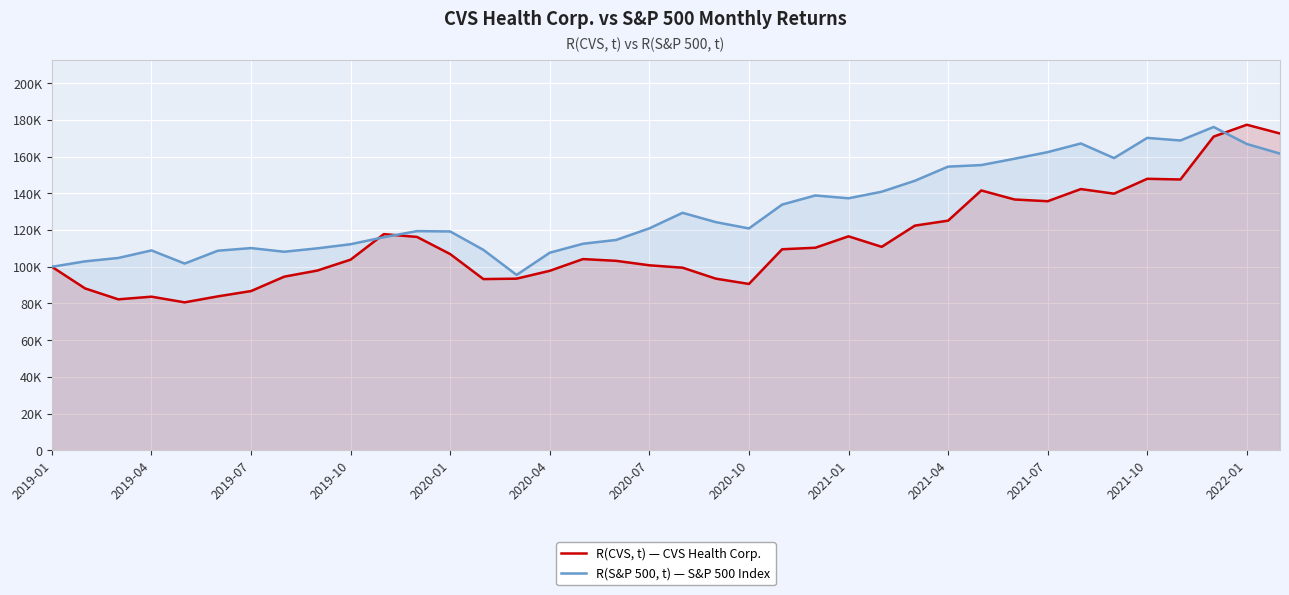

What is the label of the 38th point from the right?

2019-01